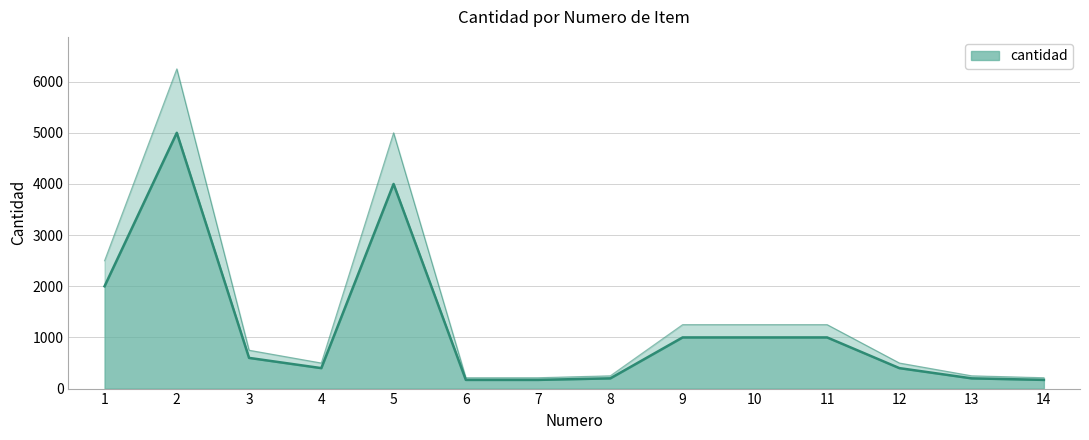

What is the difference between the values at 3 and 2?

4400